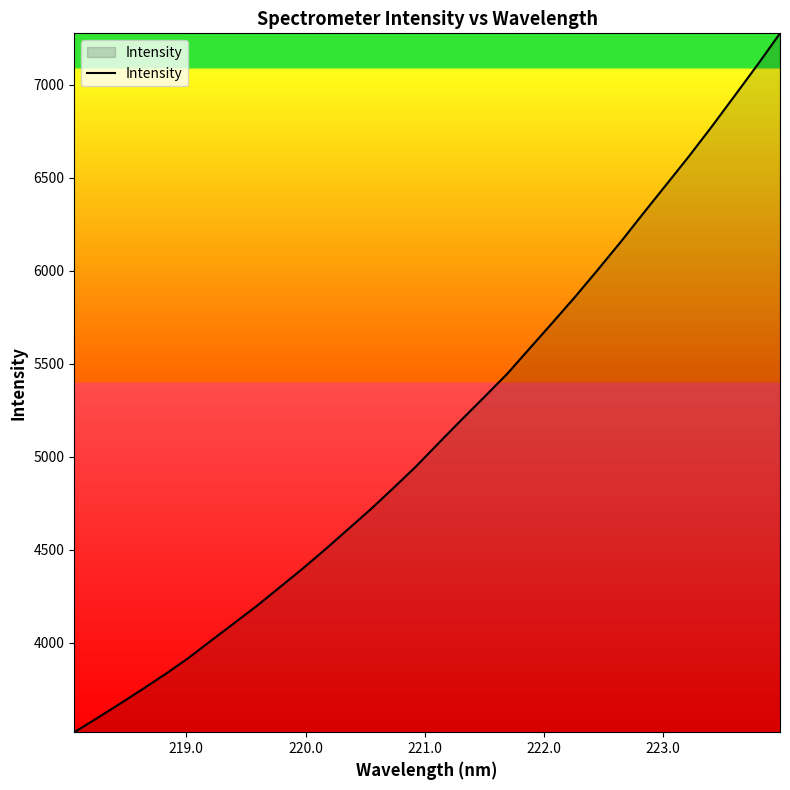

What is the smallest value displayed?

3518.9